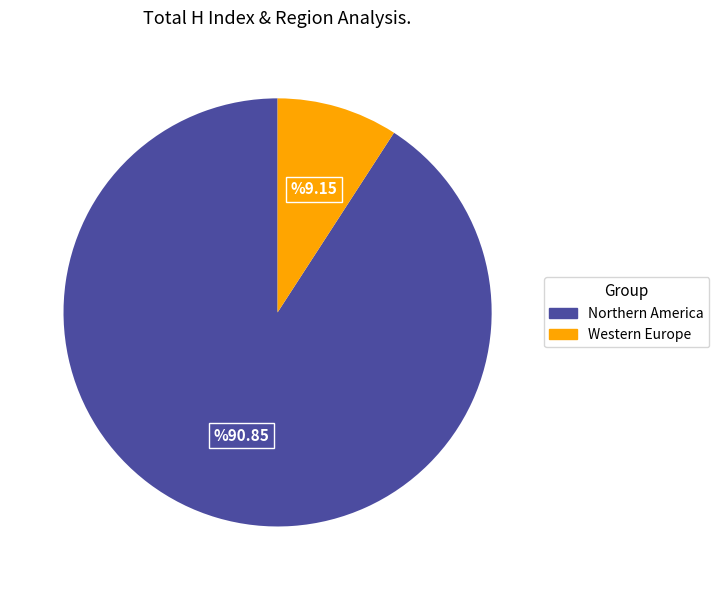

Count the number of slices in the pie.

2